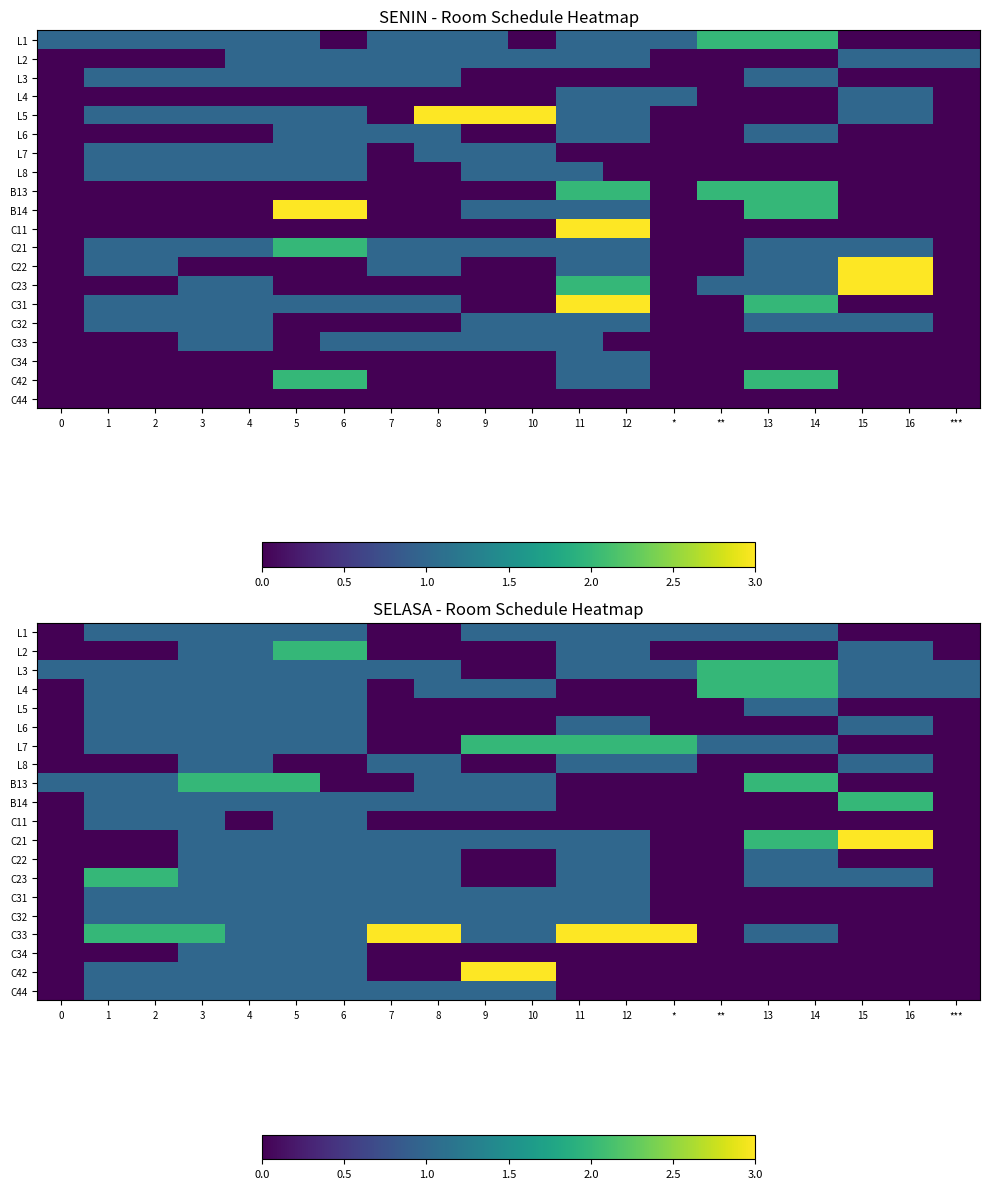

The B13 series shows -1 at 11. True or false?

False